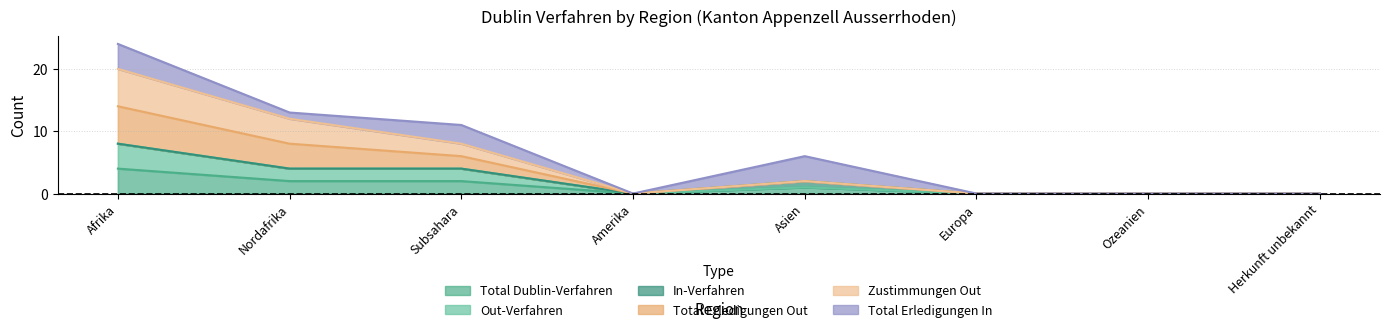

What is the sum of the Total Dublin-Verfahren values at Europa and Afrika?

4